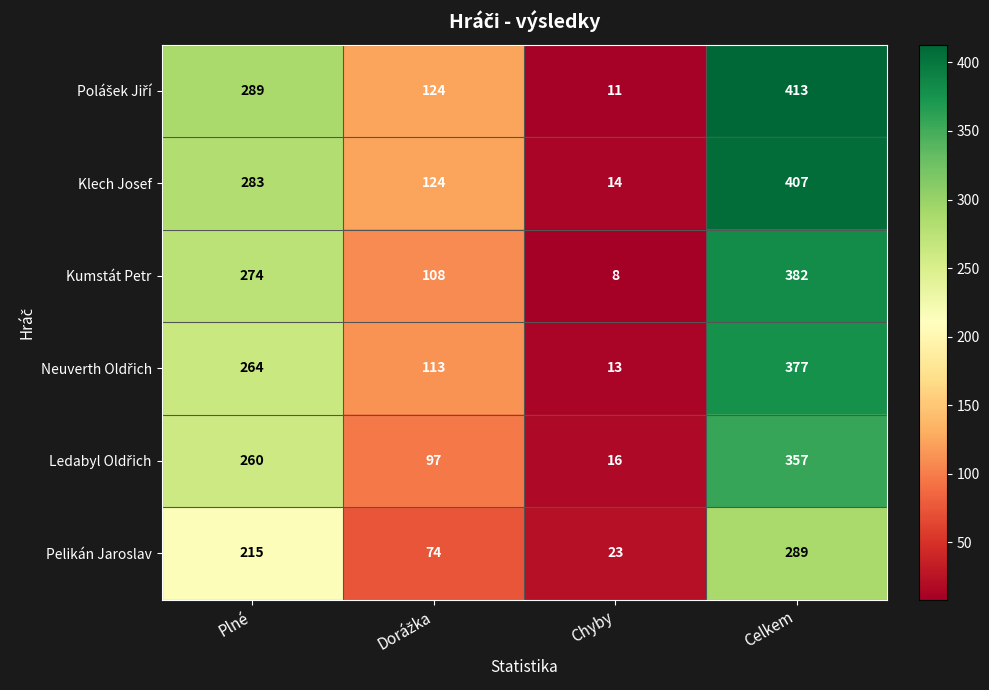

Where is Pelikán Jaroslav nearest to the value 156?

Plné